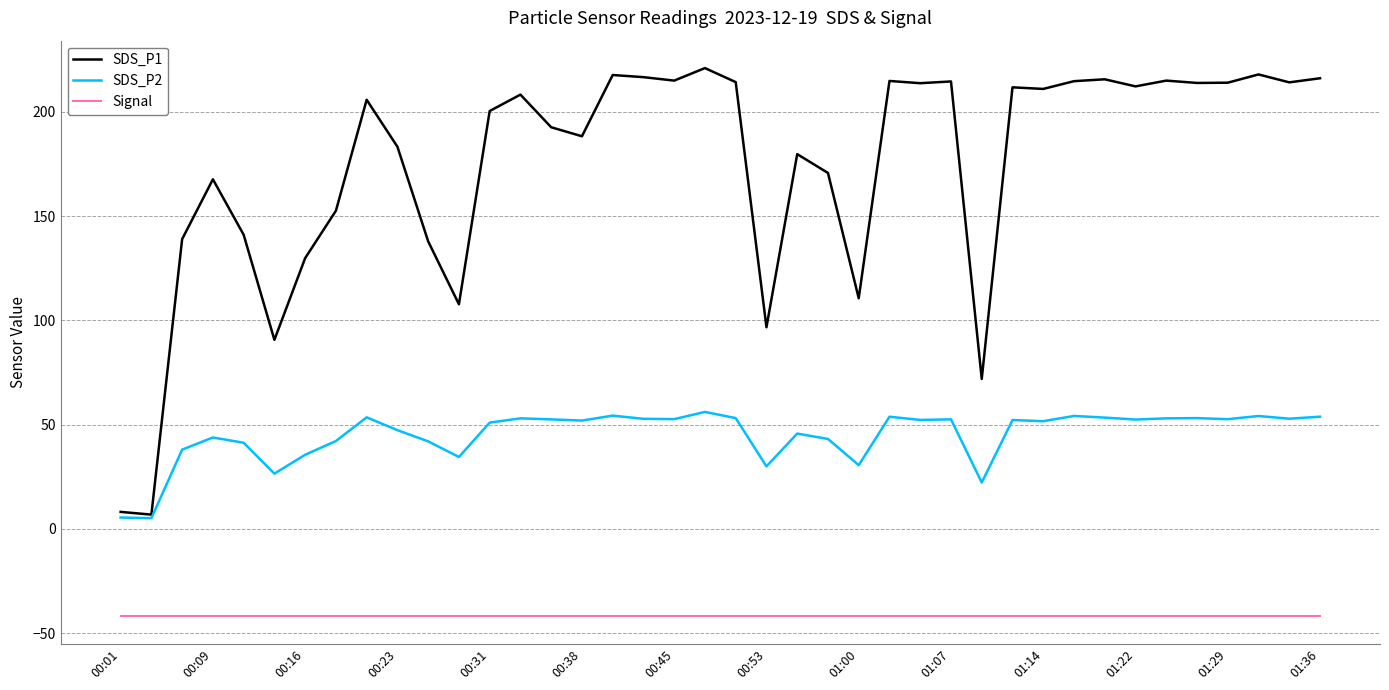

Which series has the largest total across all categories?

SDS_P1